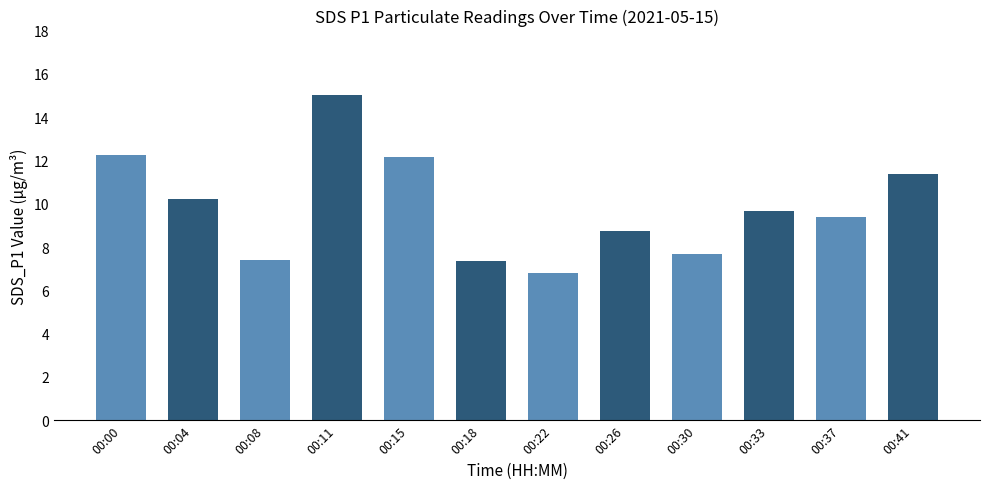

How many bars are there in total?

12